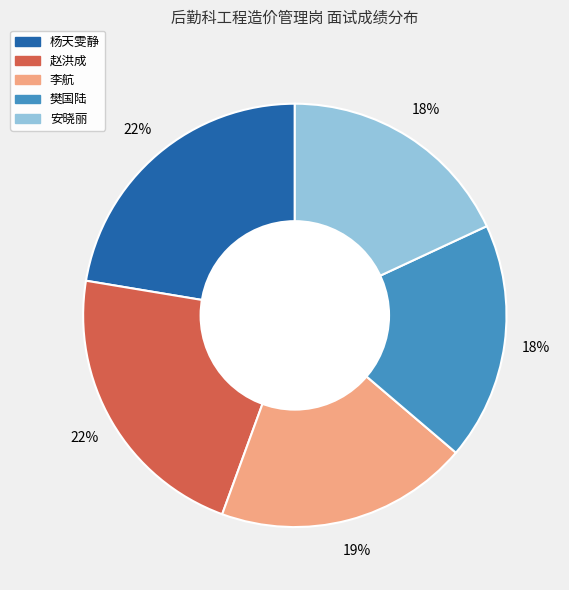

Between 李航 and 杨天雯静, which is larger?

杨天雯静